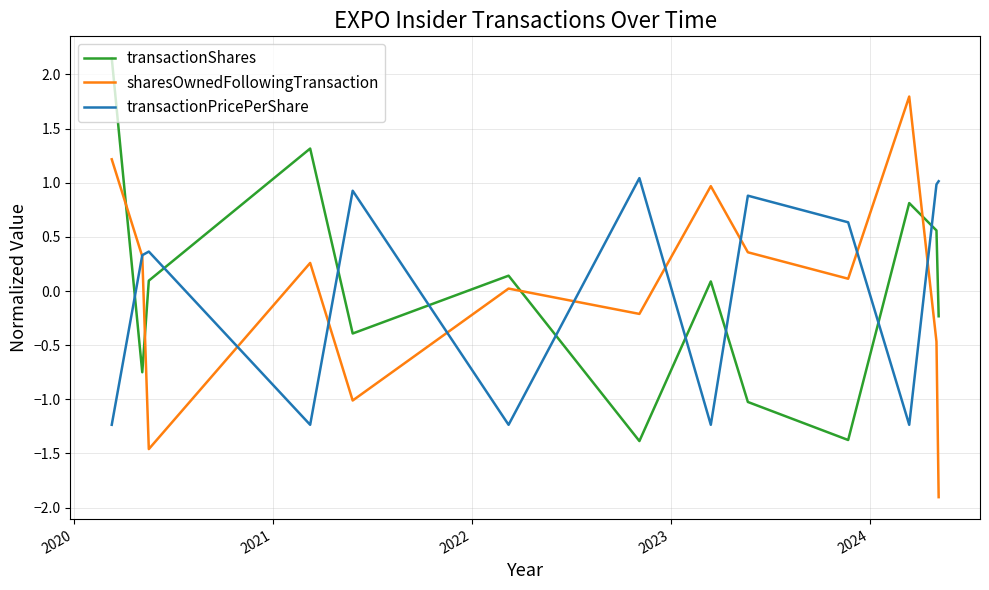

List the series in order of their peak value, lowest first.

transactionPricePerShare, sharesOwnedFollowingTransaction, transactionShares